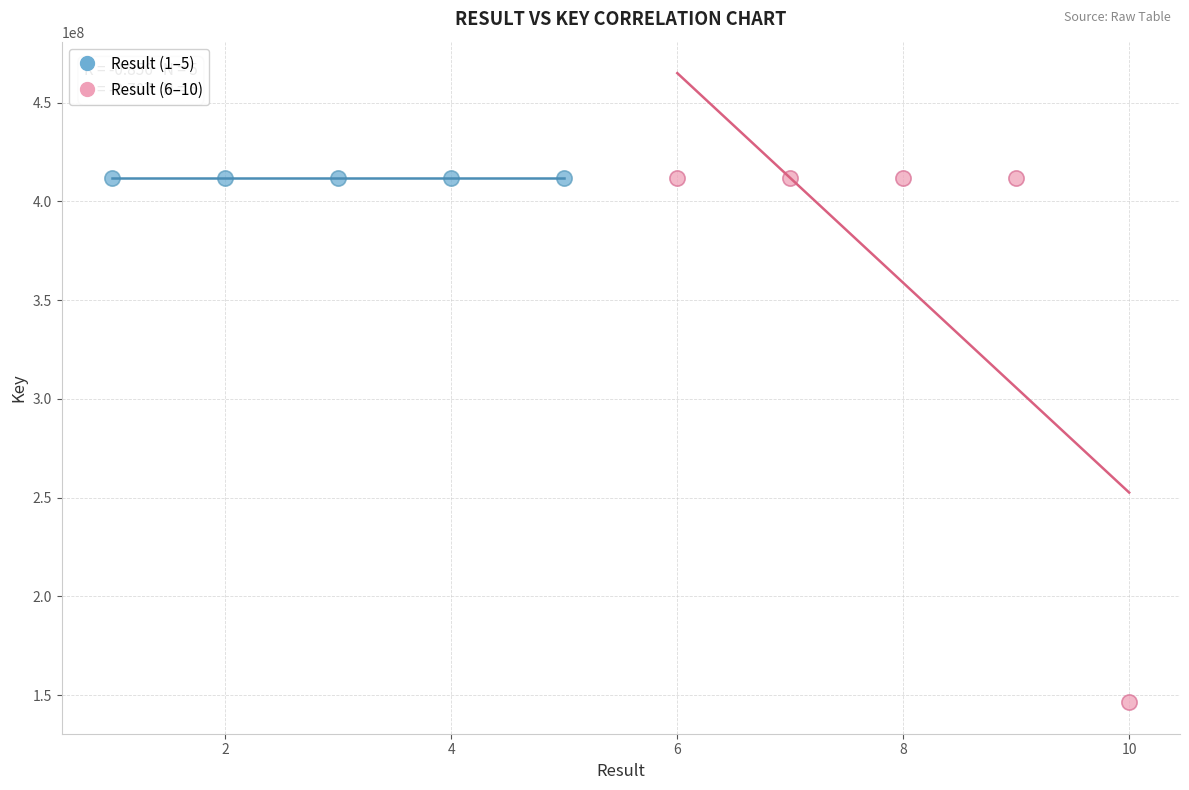

Which series has the widest spread of Y values?

Result (6–10)